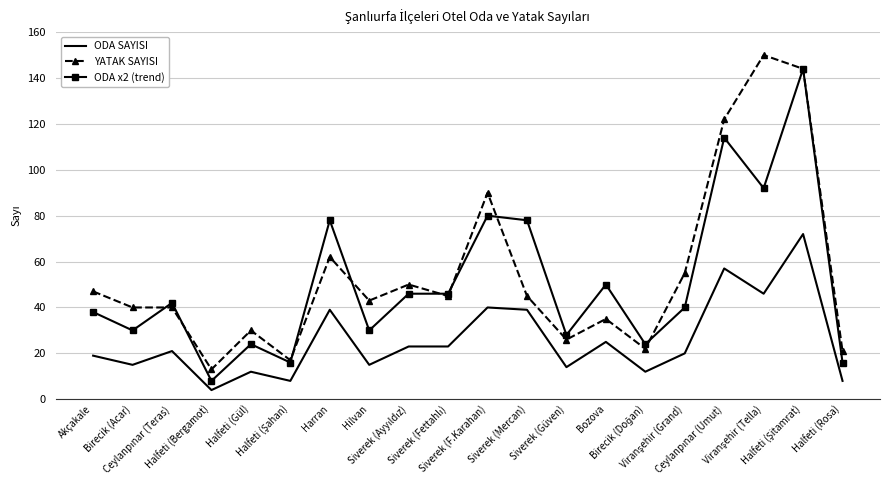

True or false: ODA SAYISI and ODA x2 (trend) cross at least once.

False